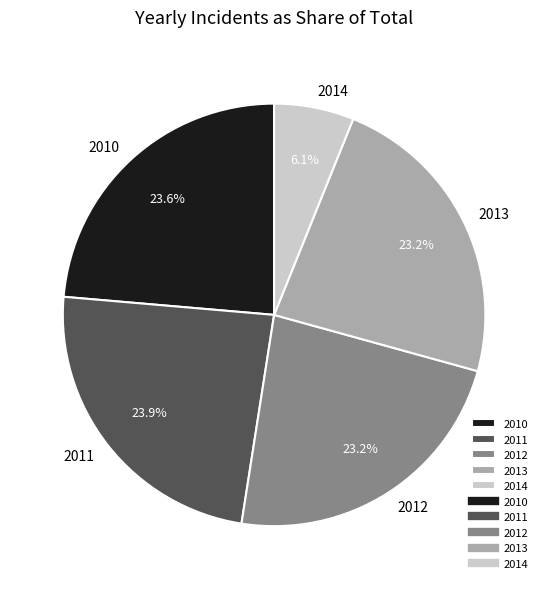

Which has a higher value, 2011 or 2014?

2011